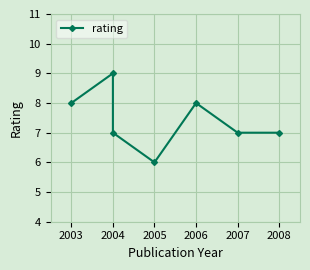

Is this an area chart (filled region under the line)?

No